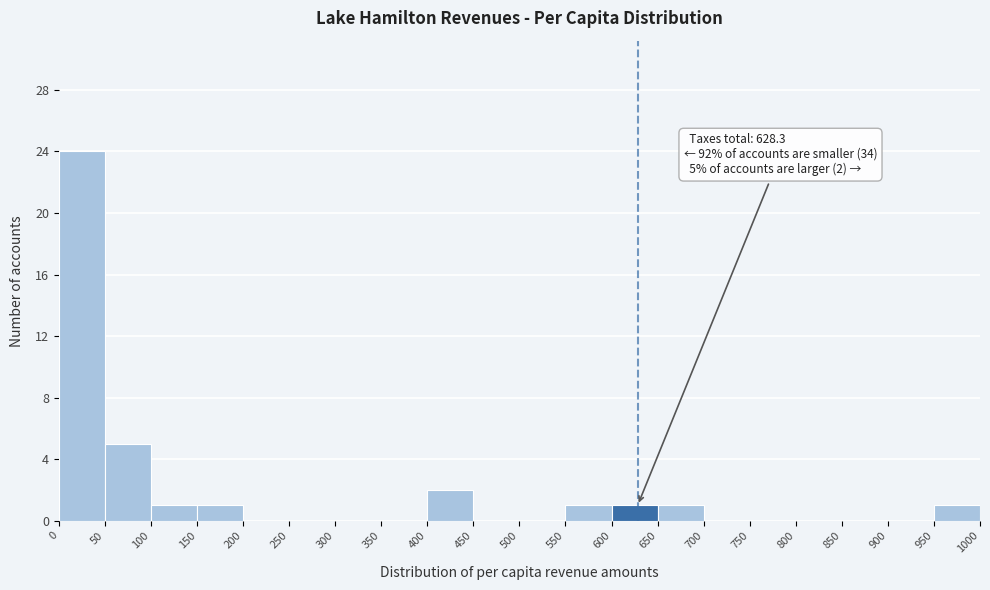

Over which range of the x-axis is the bar tallest?

0 to 50